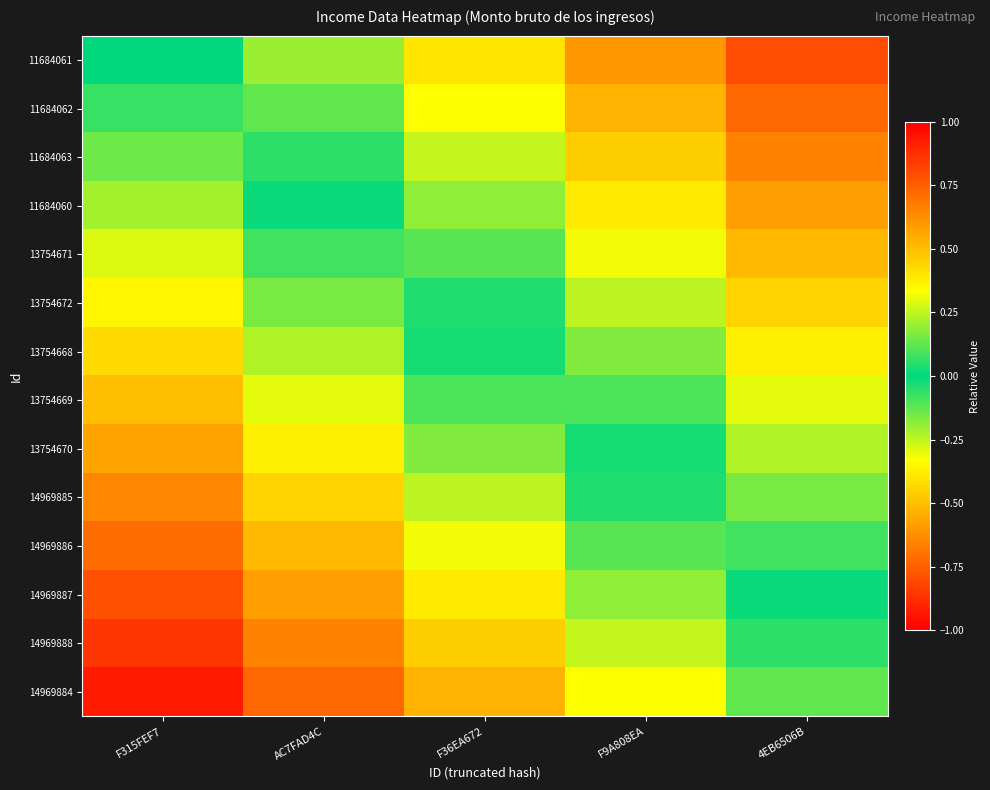

Between F315FEF7 and F9A808EA, which is larger?

F315FEF7